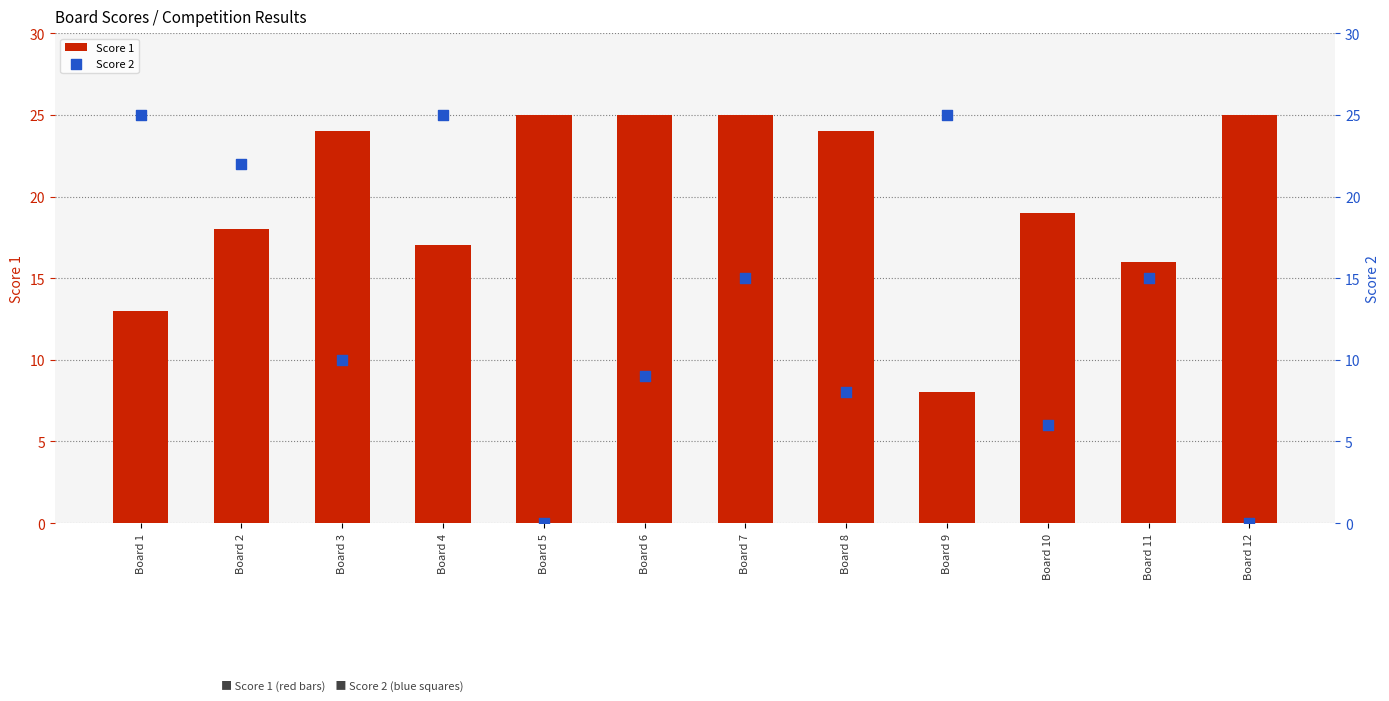

At how many categories does at least one series exceed 3?

12